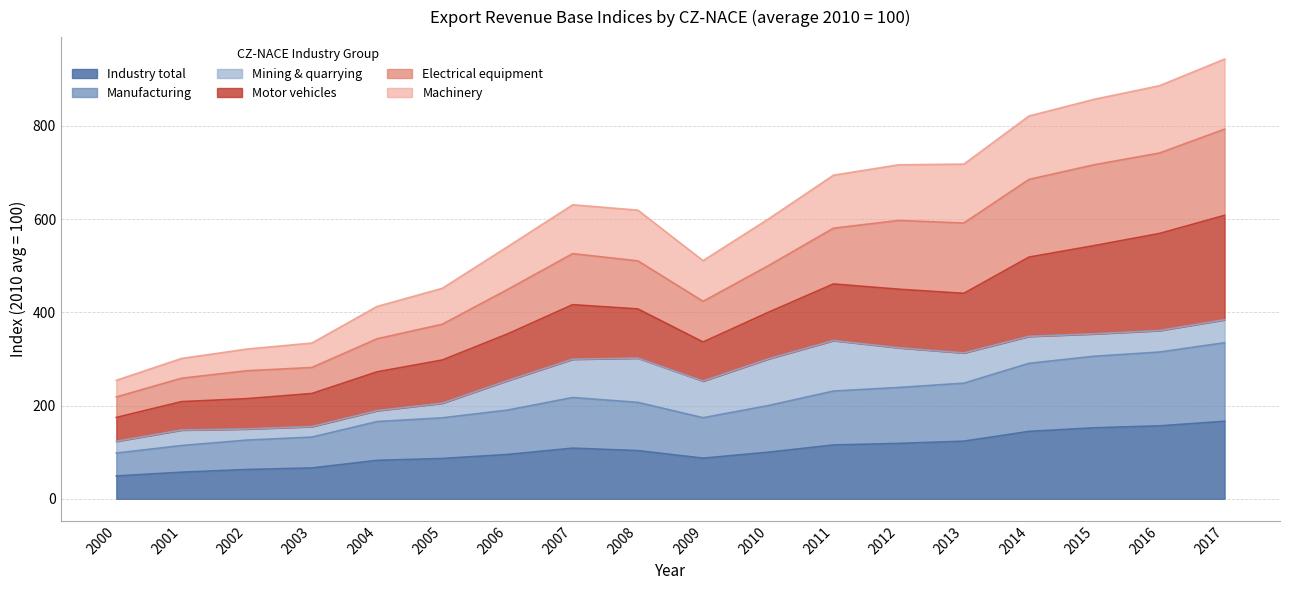

Is it true that Industry total equals 158.0 at 2011?

False